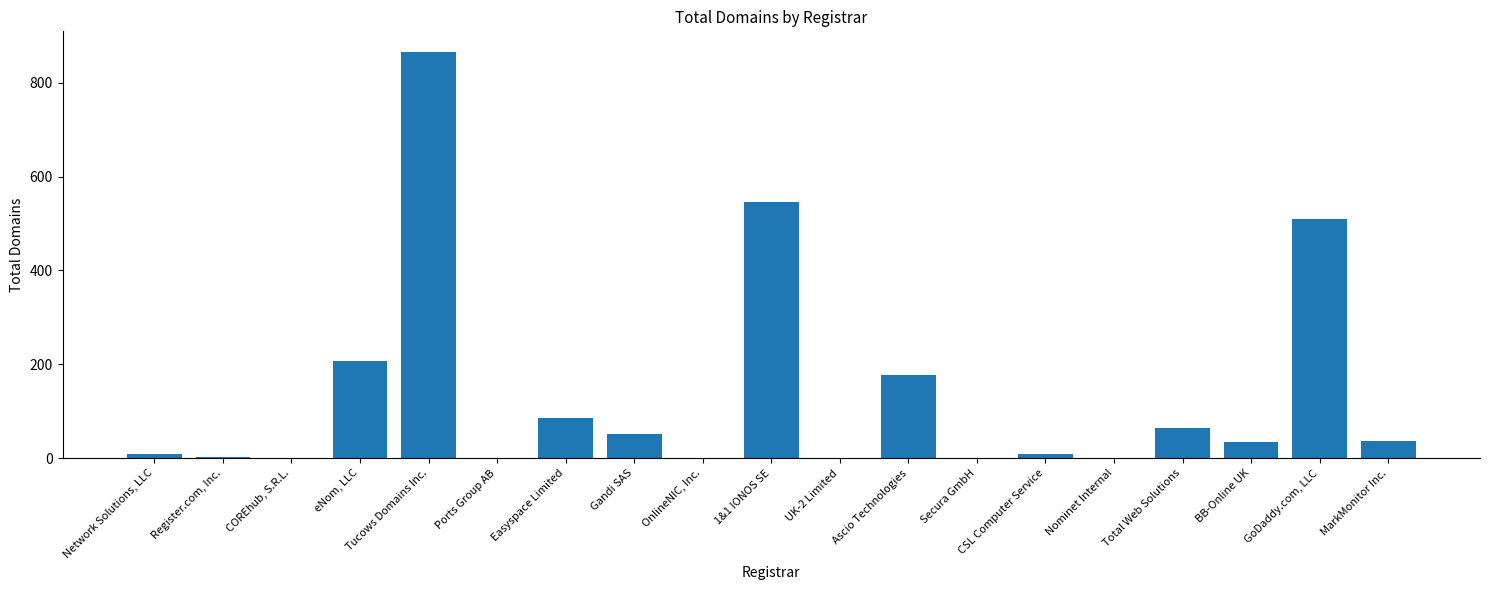

Are the bars horizontal?

No